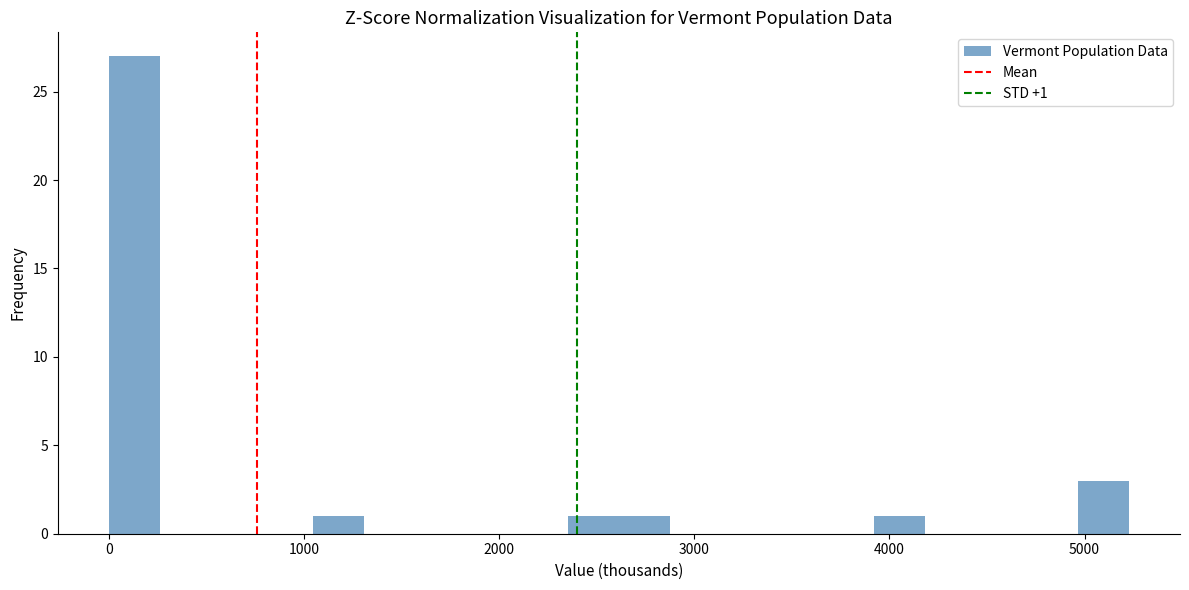

Around what value on the x-axis is the tallest bar? Give the approximate position of its centre, as read against the axis.

100